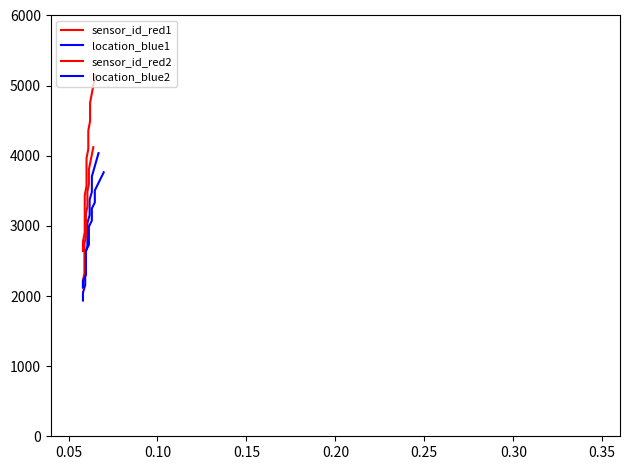

The value of location_blue1 at 0.30 is 802.7. True or false?

False